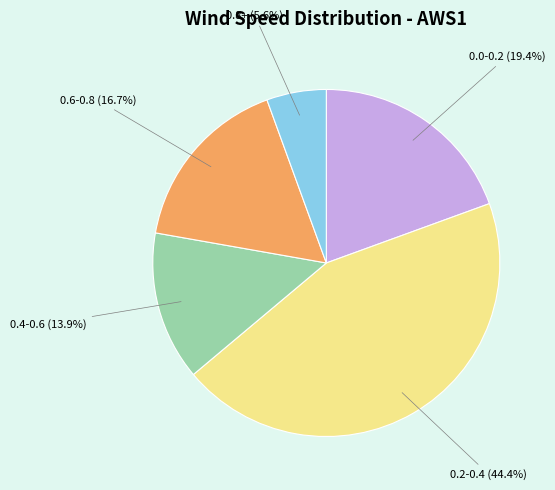

Rank the categories by value from lowest to highest.

0.8+ (5.6%), 0.4-0.6 (13.9%), 0.6-0.8 (16.7%), 0.0-0.2 (19.4%), 0.2-0.4 (44.4%)